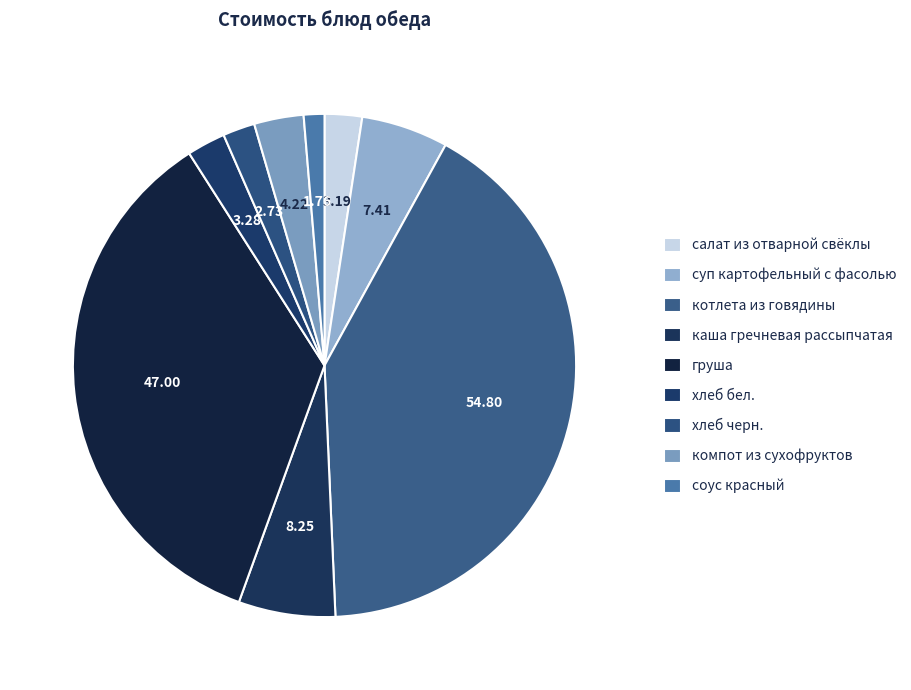

Does котлета из говядины represent more than half of the total?

No